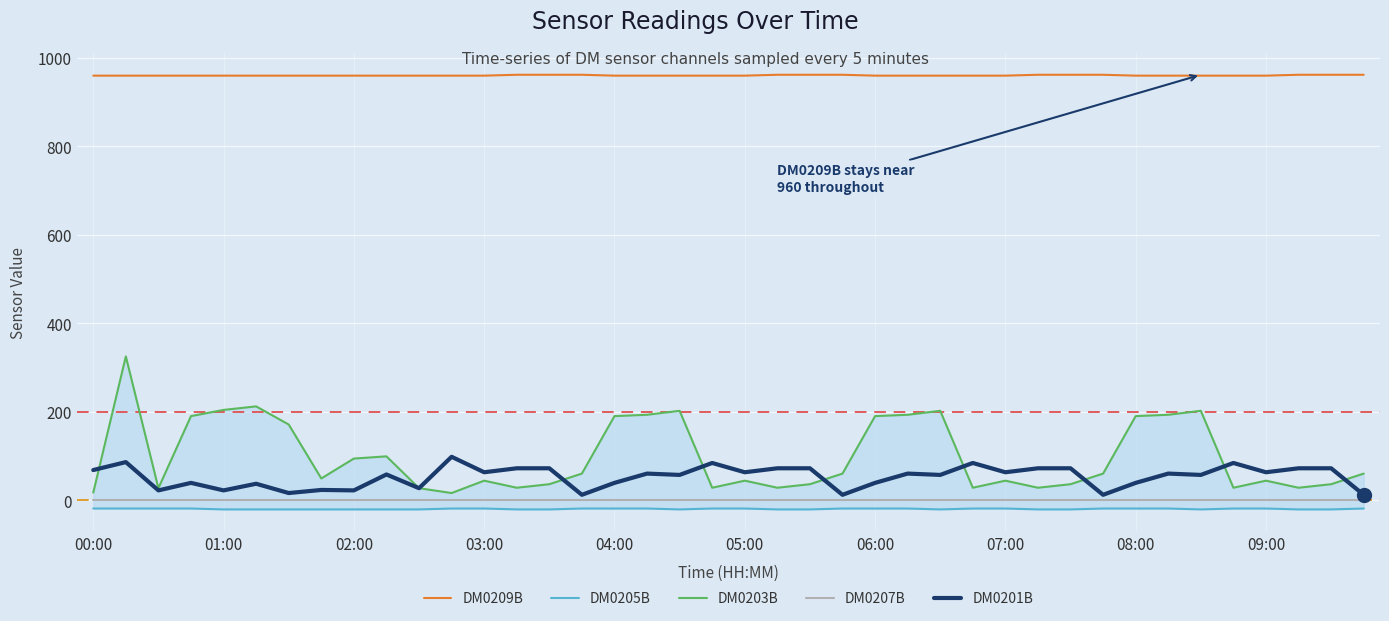

At which label is DM0209B closest to 961?

00:00